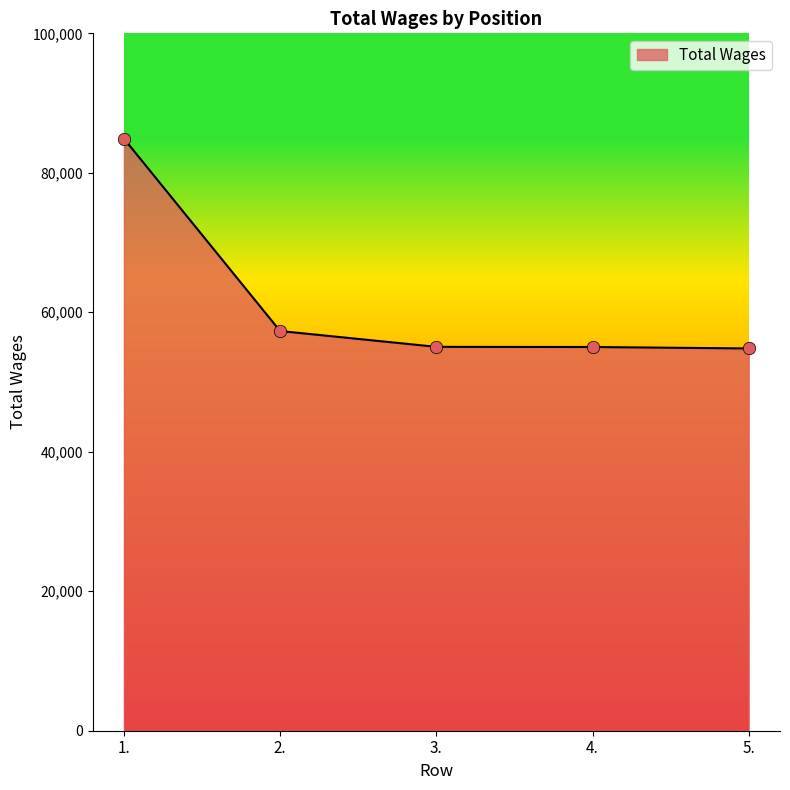

What is the ratio of the value at 4. to the value at 2.?

1.0